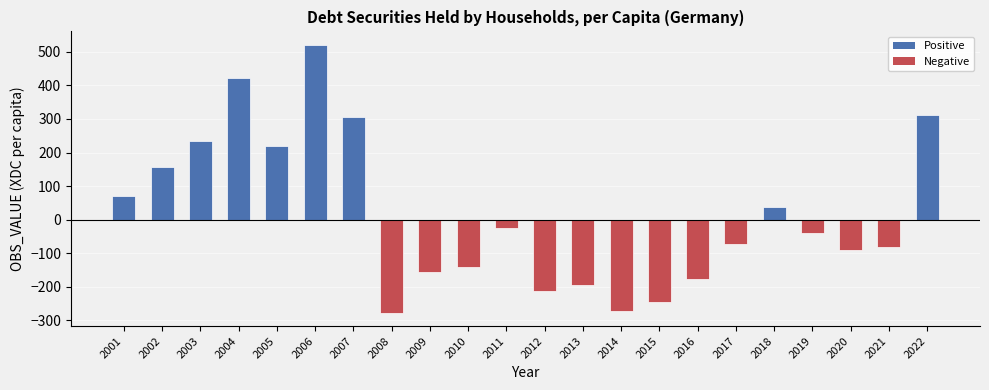

How many data points does each series have?

22